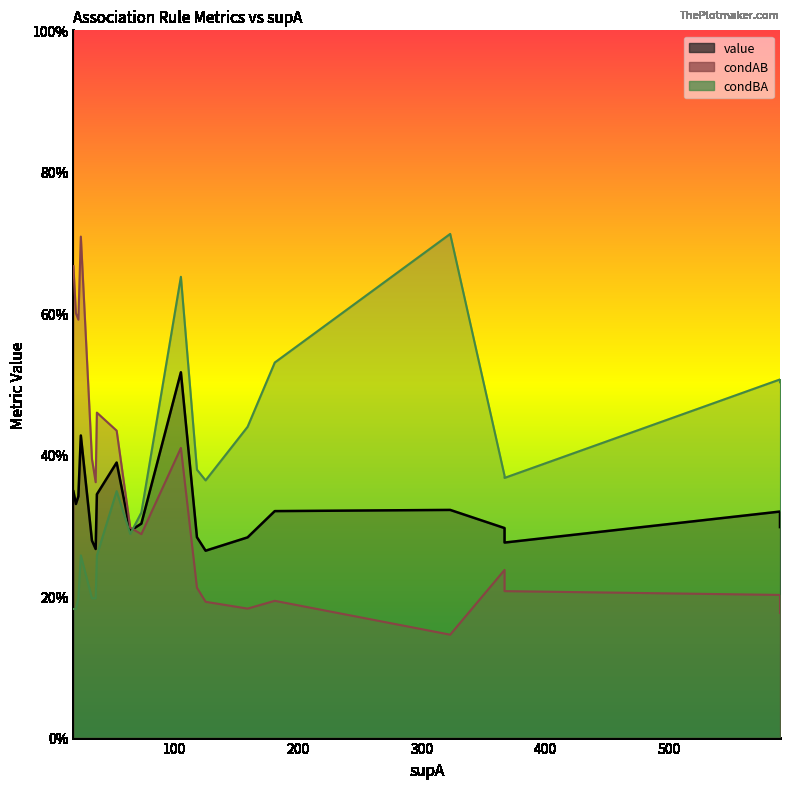

Read the condBA value at 9.

0.5